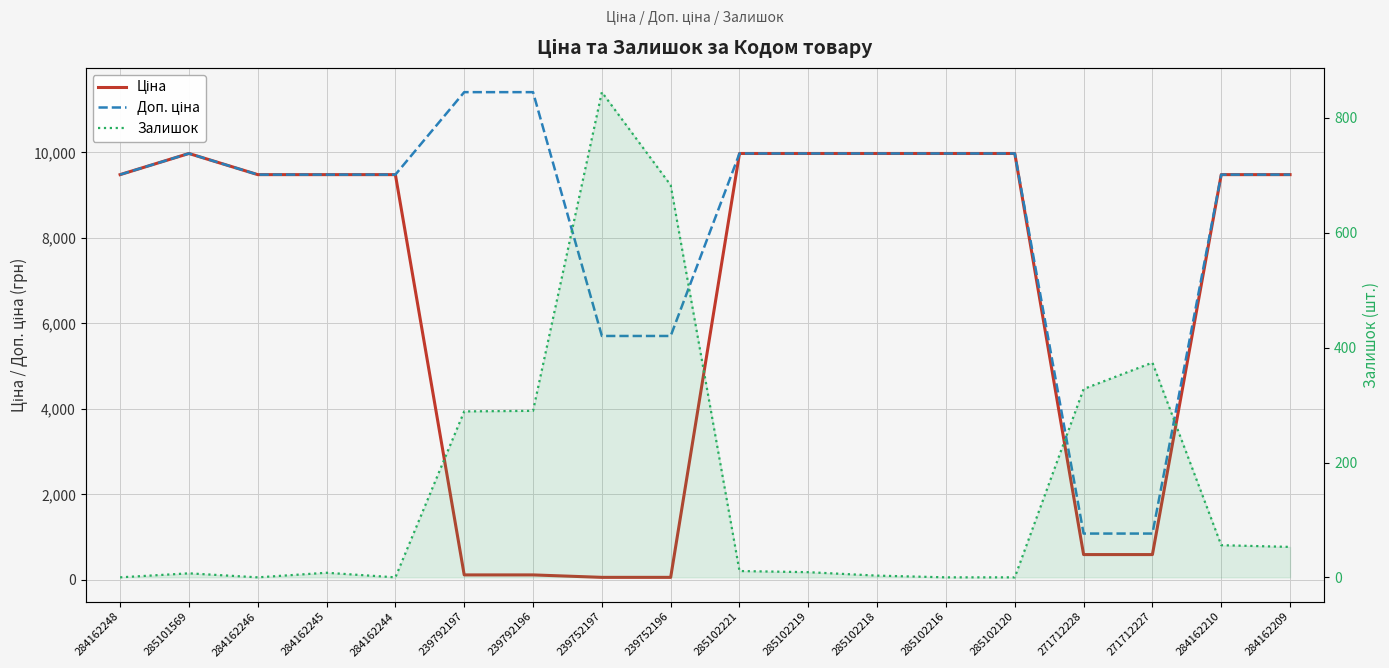

What is the maximum value shown in the chart?

11410.0